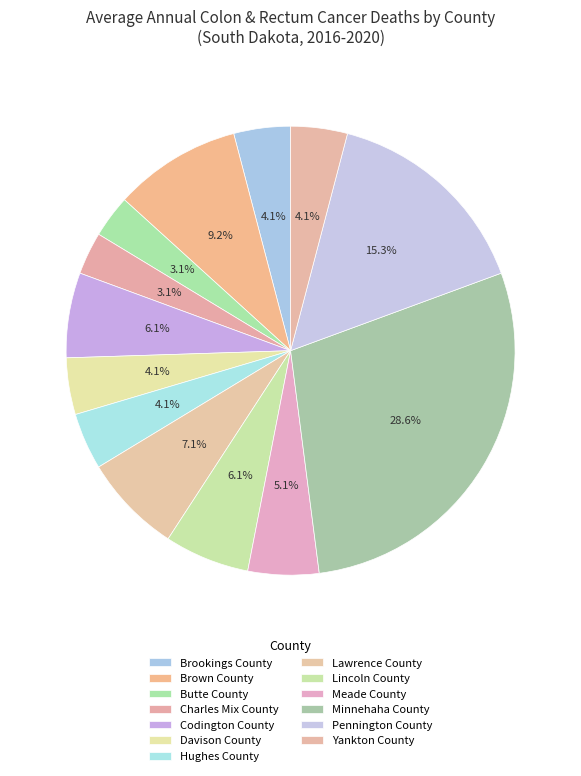

Is there a majority slice in this chart?

No